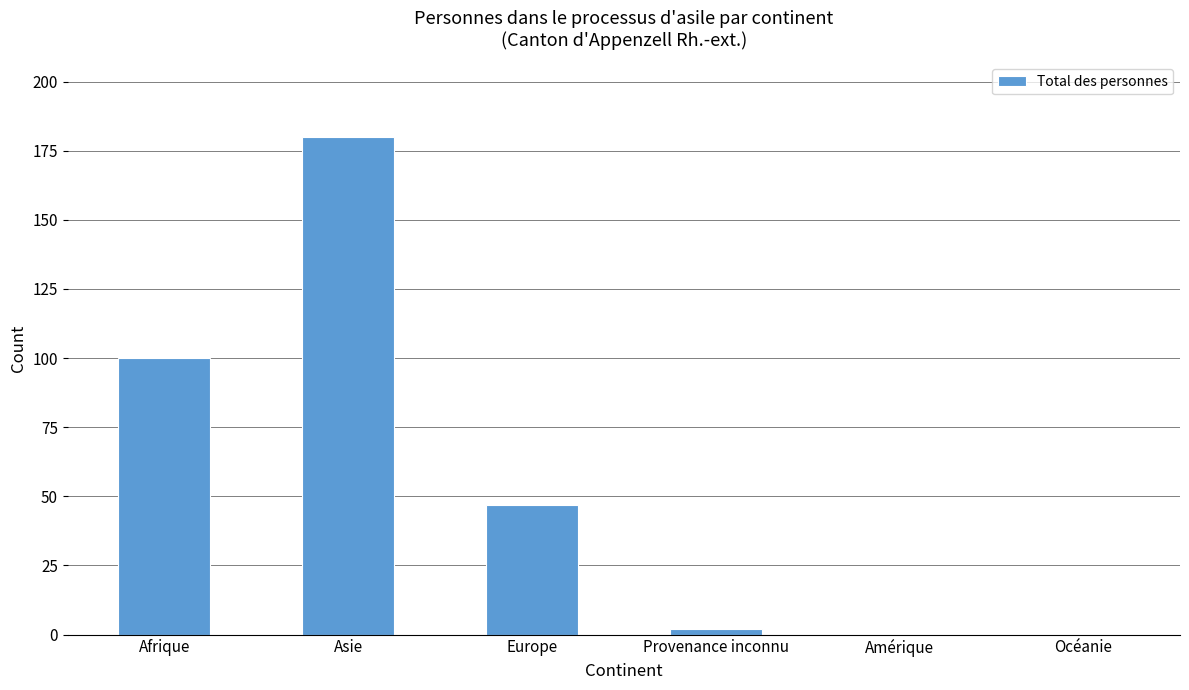

Is it true that the value at Amérique is 0?

True